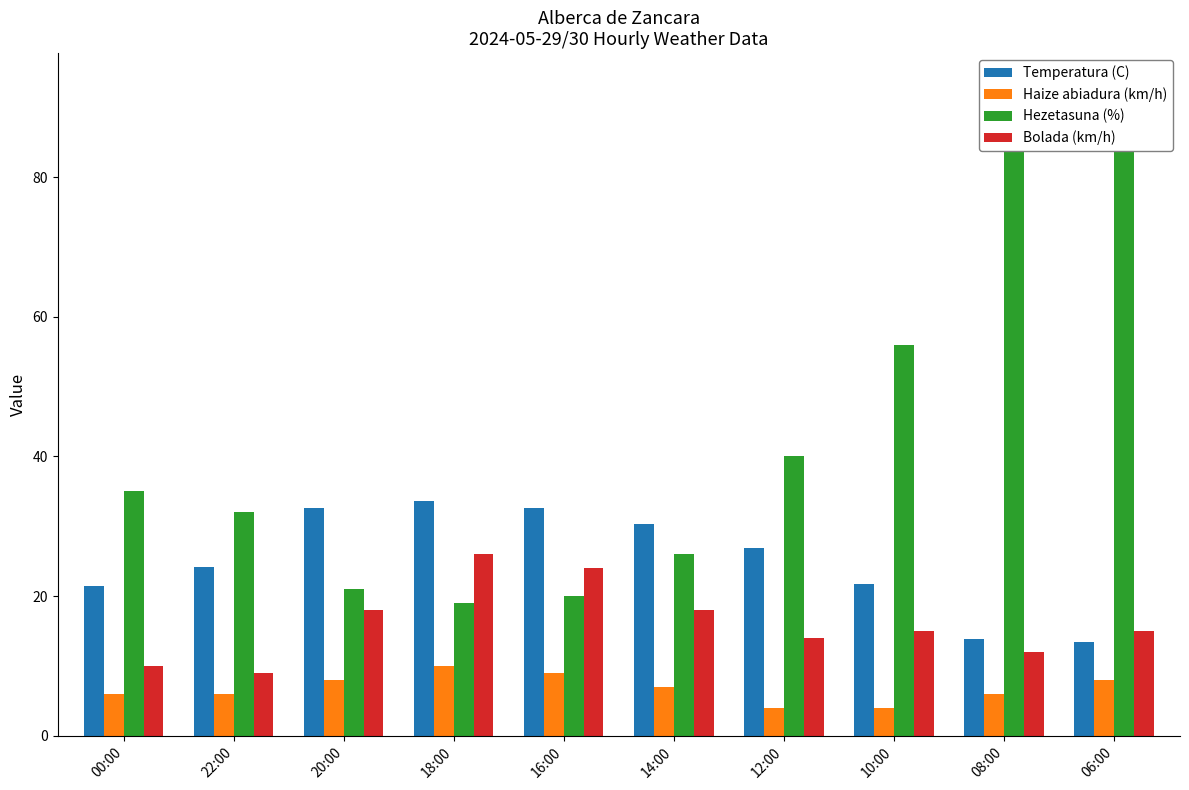

How many groups of bars are there?

10